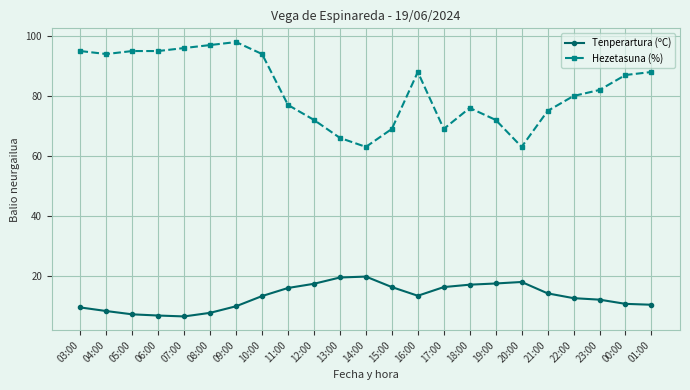

What is the difference between the maximum and minimum values in the Tenperartura (ºC) series?

13.3